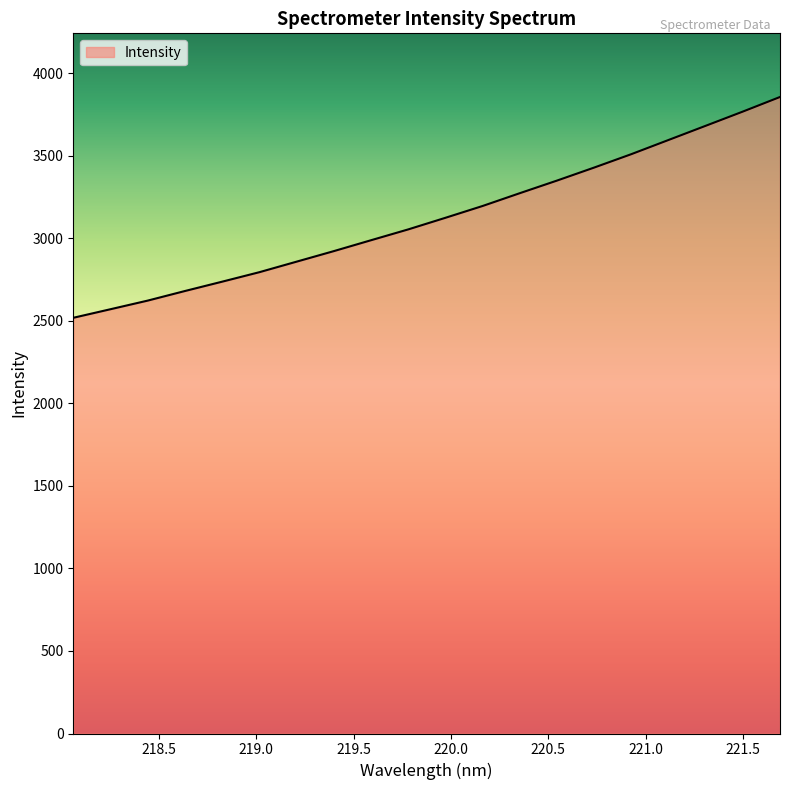

Reading left to right, transcribe all the data shown in this chart.

2518.0	2569.9	2622.1	2680.2	2736.8	2794.2	2858.0	2921.8	2987.8	3053.3	3123.6	3195.2	3272.7	3349.0	3427.9	3509.1	3594.9	3680.9	3767.0	3855.4